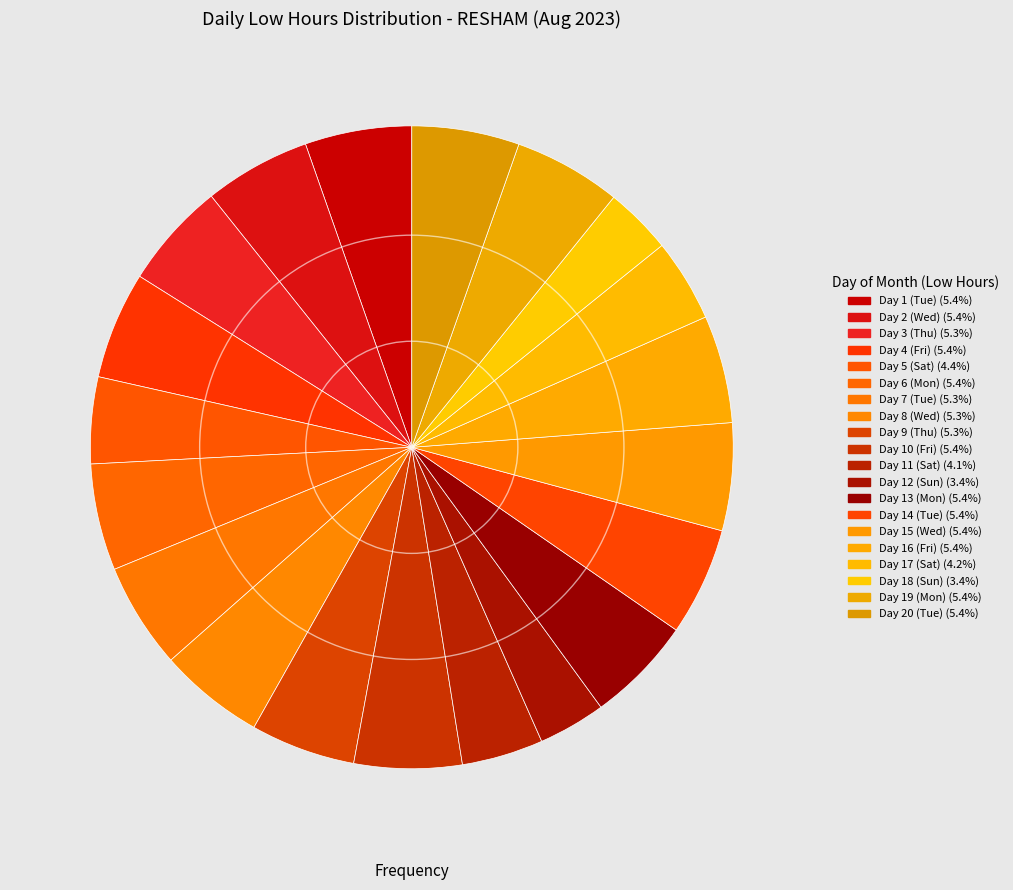

Which slice is the smallest?

Sun